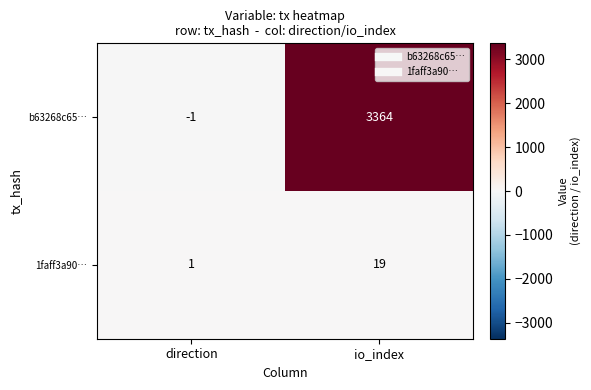

Which label corresponds to the smallest value in the chart?

direction